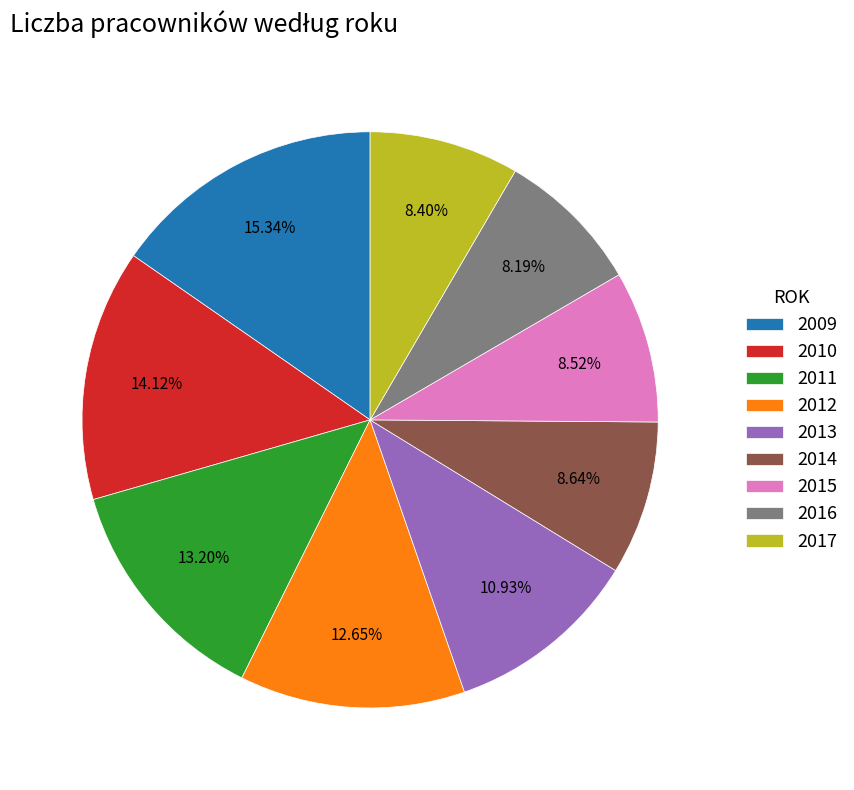

Is it true that 2010 is 14% of the pie?

True